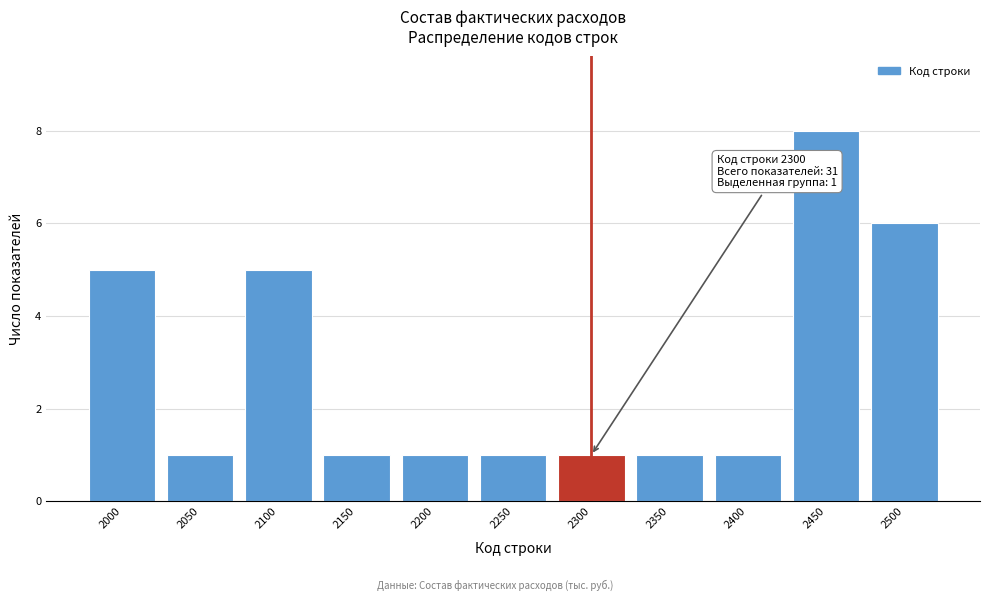

Over which range of the x-axis is the bar tallest?

2425 to 2475